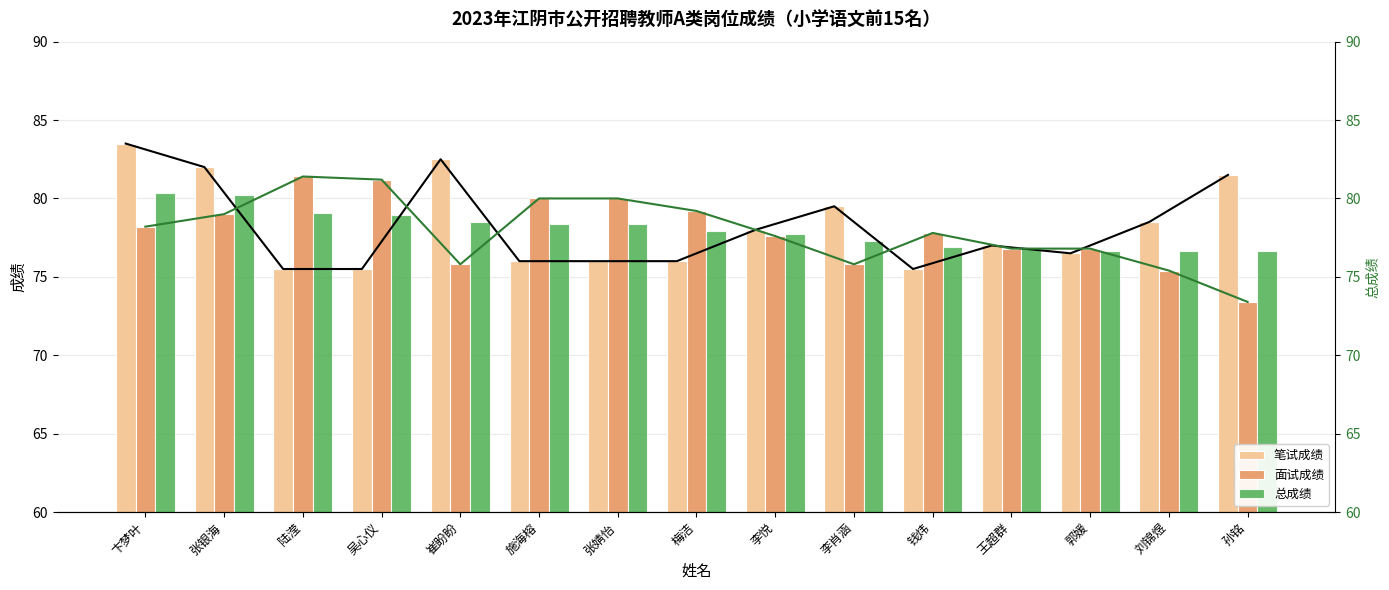

Count the number of data series in this chart.

3